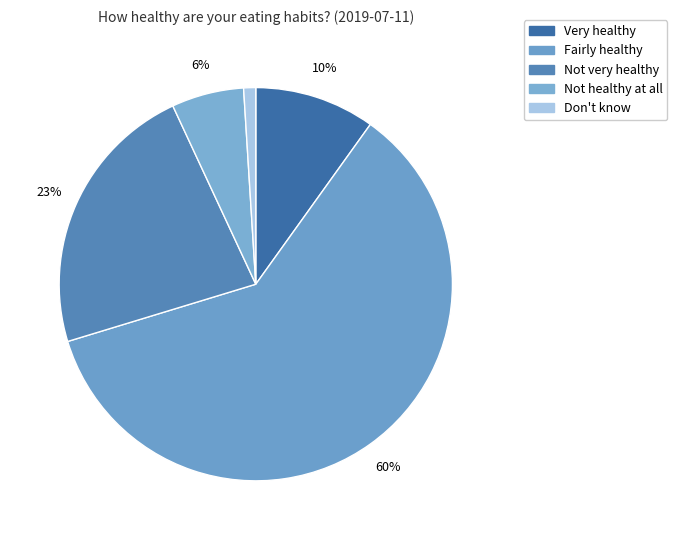

Is there any slice that represents more than half of the pie?

Yes